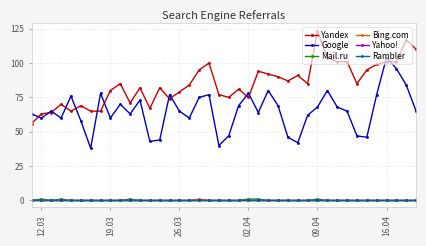

At how many categories does at least one series exceed 8?

40